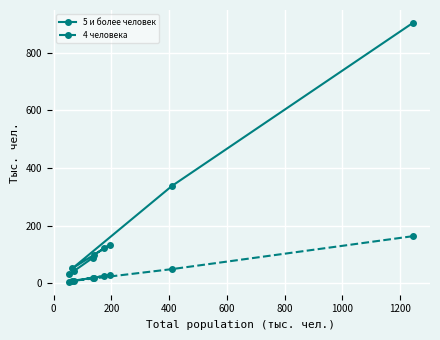

Rank the series by their maximum value, from lowest to highest.

4 человека, 5 и более человек